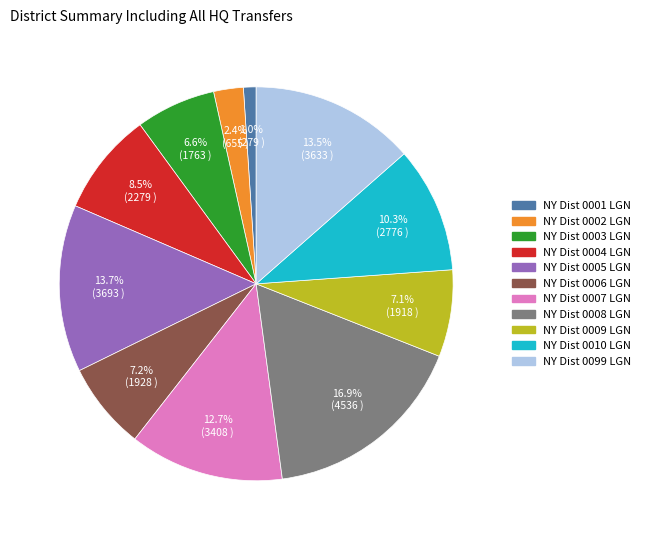

To the nearest percent, what is the difference between the largest and smallest slice percentages?

16%